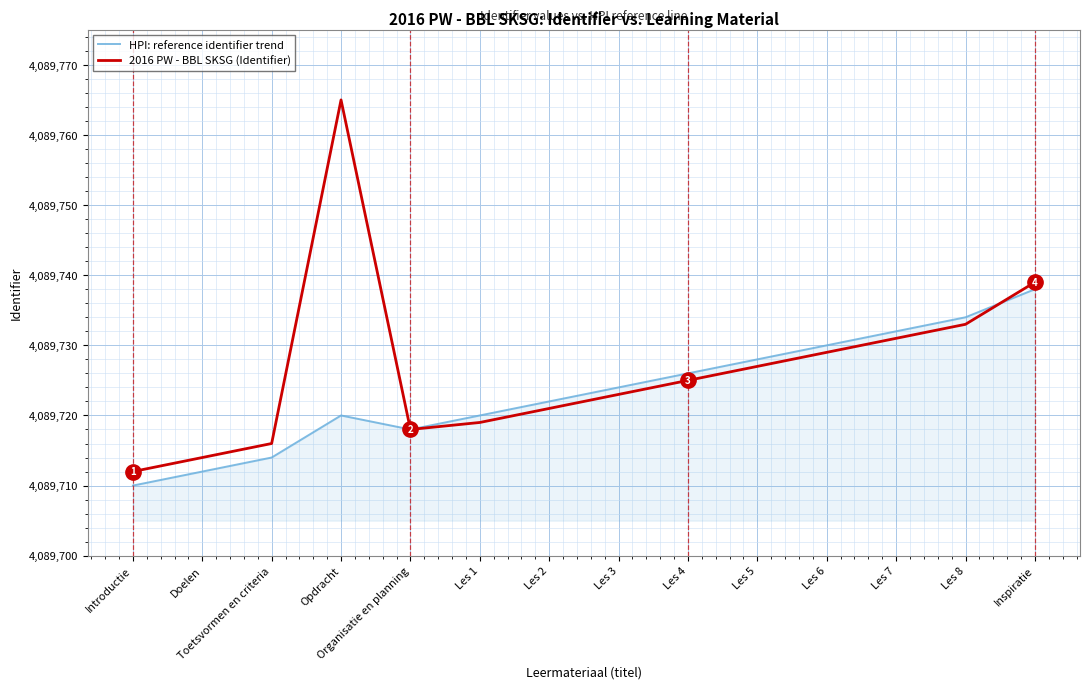

Which series has the widest spread of values?

2016 PW - BBL SKSG (Identifier)